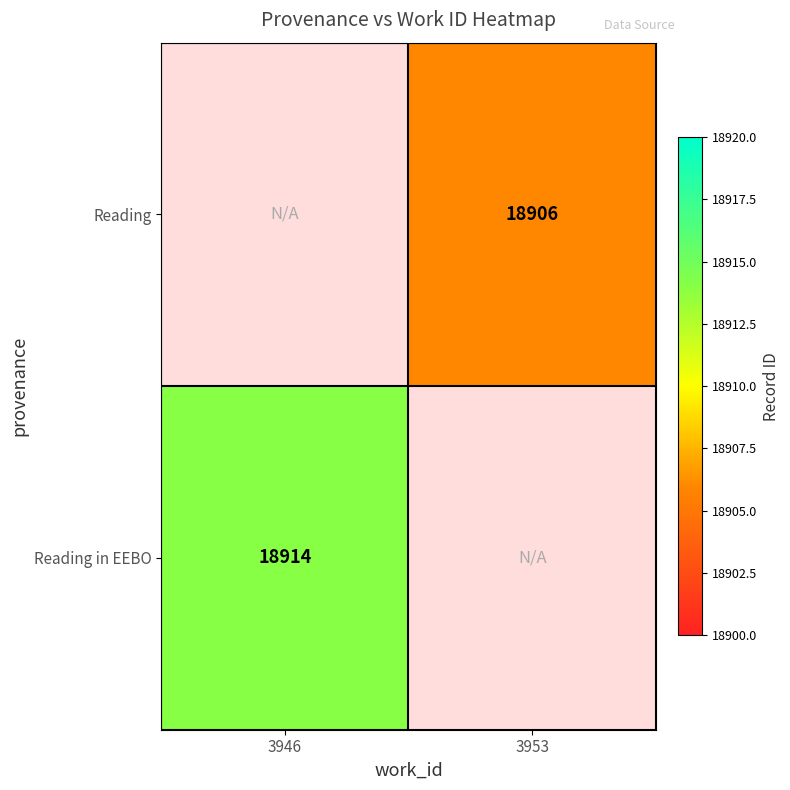

True or false: Reading in EEBO has a value of 25226 at 3946.

False